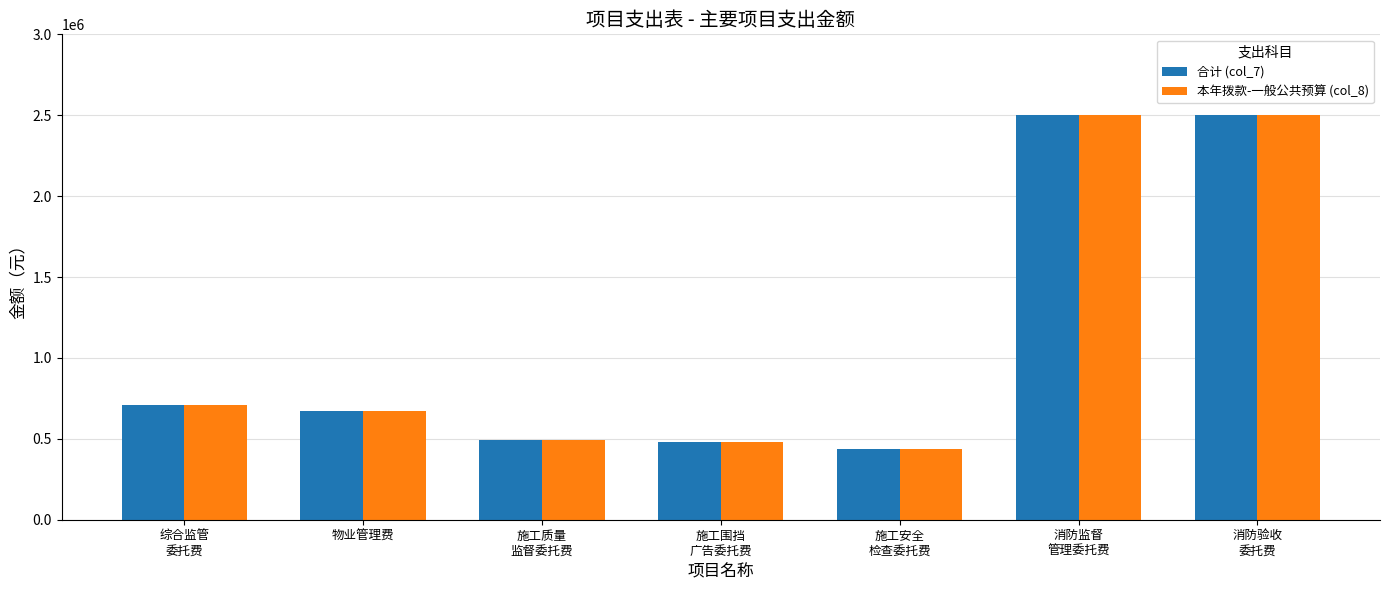

The 本年拨款-一般公共预算 (col_8) series shows 3961647 at 消防监督
管理委托费. True or false?

False